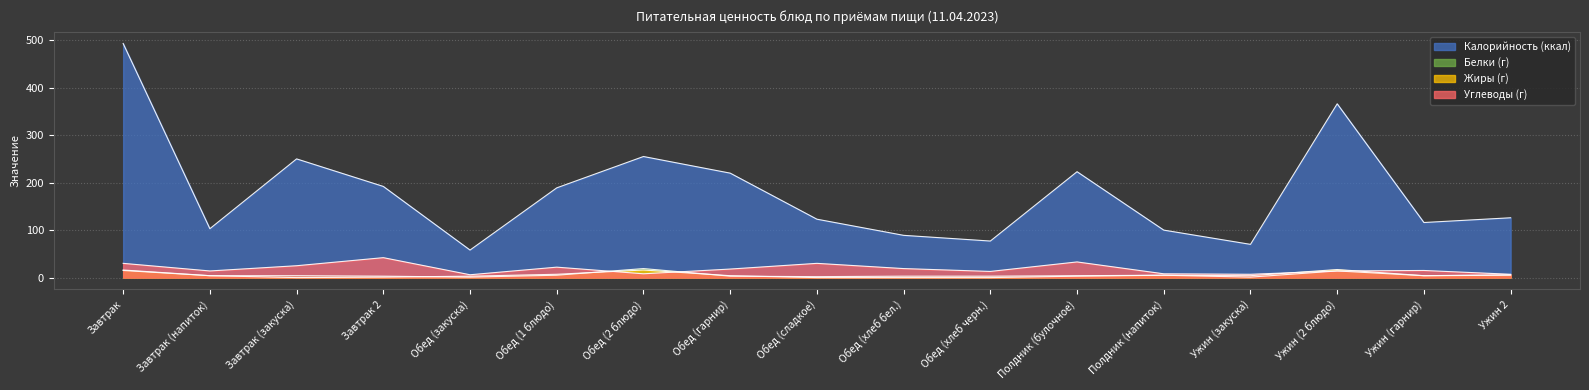

Which series ends up on top after the final intersection of Жиры (г) and Белки (г)?

Белки (г)